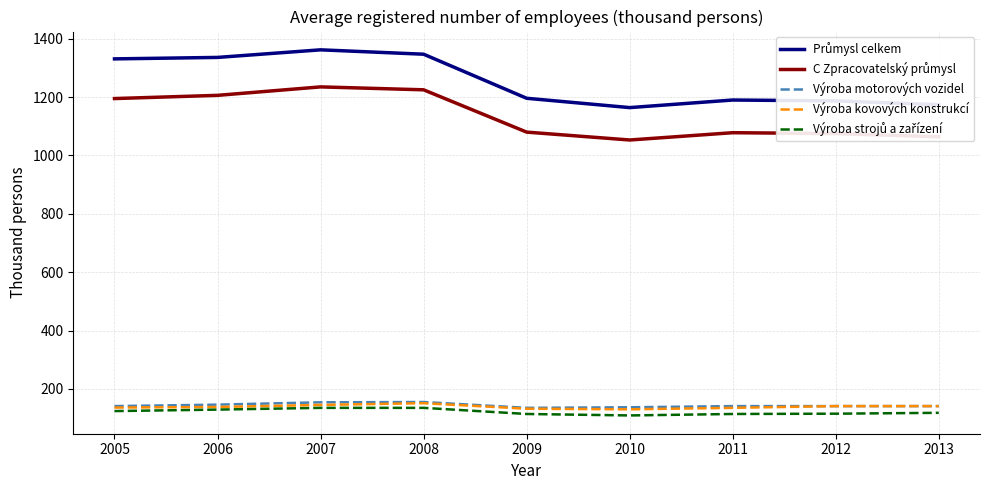

What is the maximum value for Výroba motorových vozidel?

155